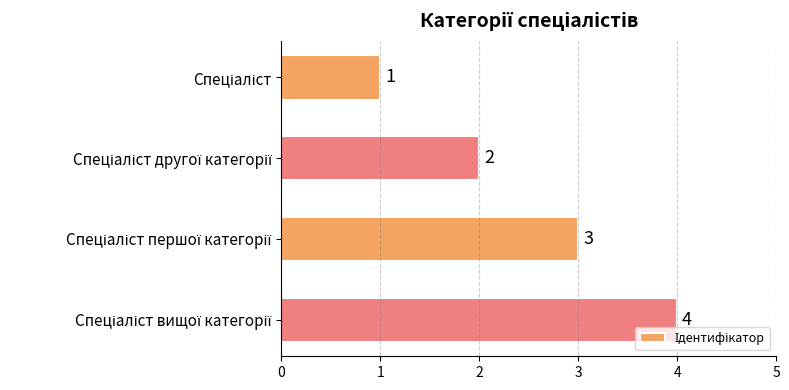

What is the value of the 3rd bar from the top?

3